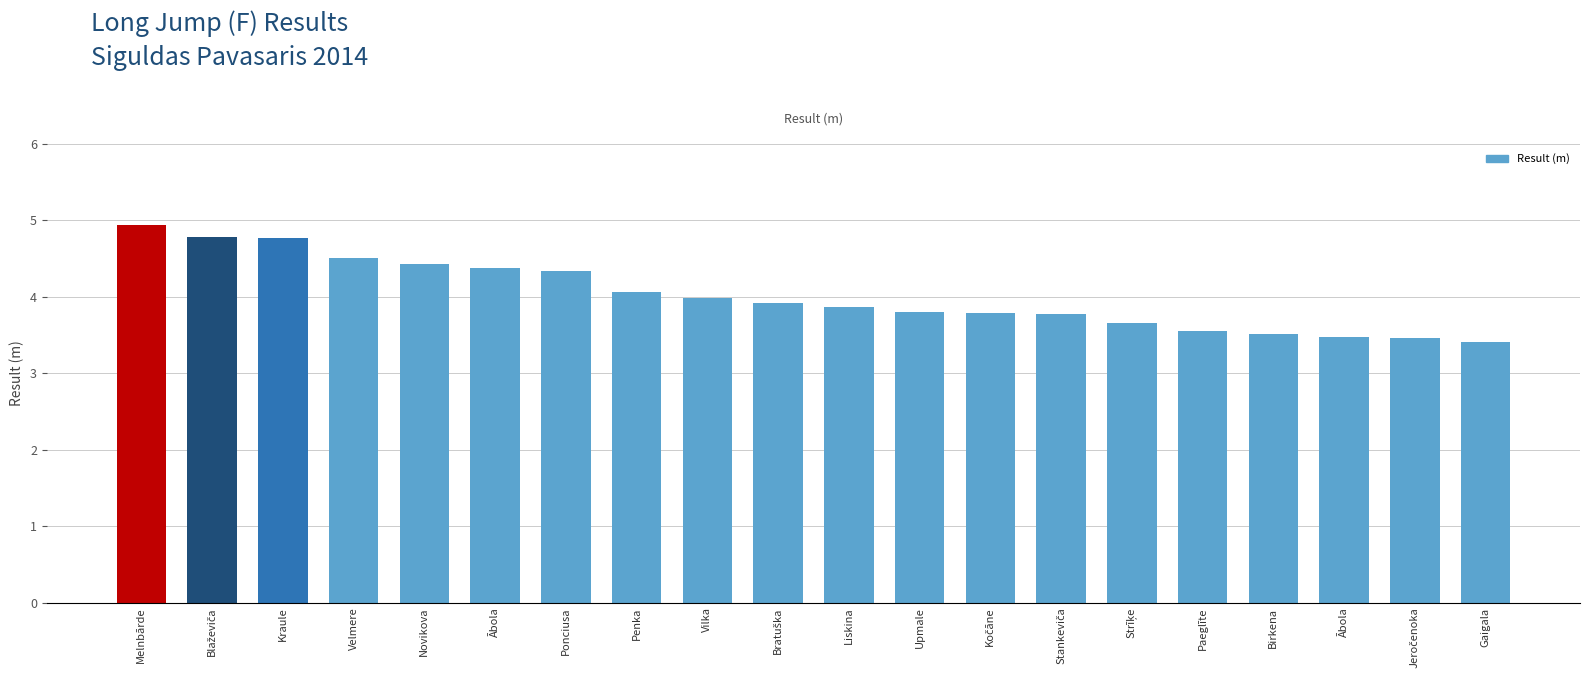

How many series are shown in this chart?

1